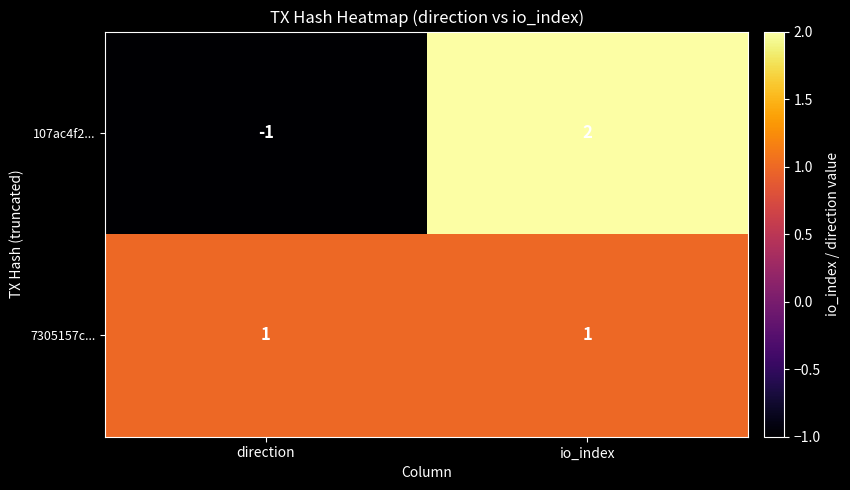

Rank the series by their average value, from lowest to highest.

107ac4f2..., 7305157c...